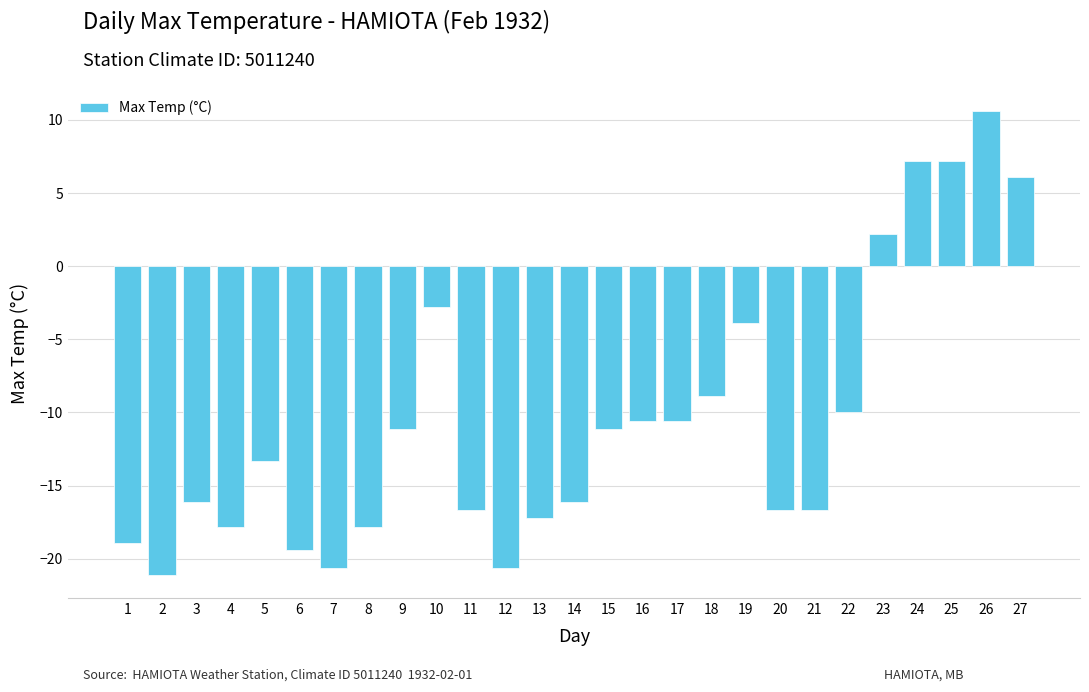

What is the smallest value displayed?

-21.1